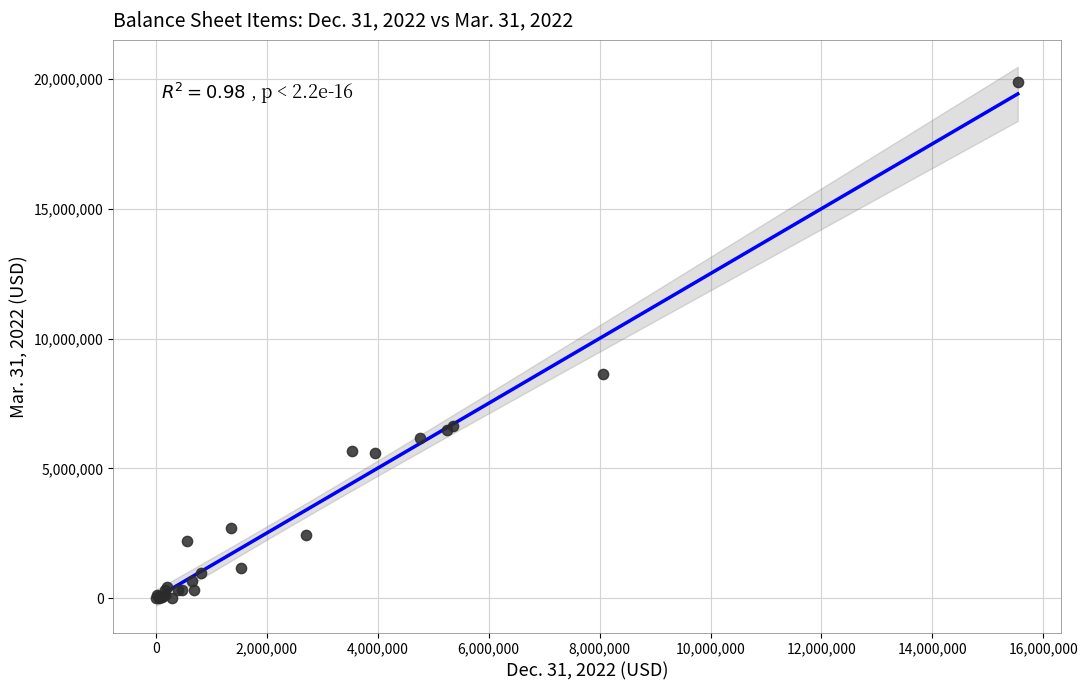

What Y value in the scatter plot is closest to 9939058?

8619806